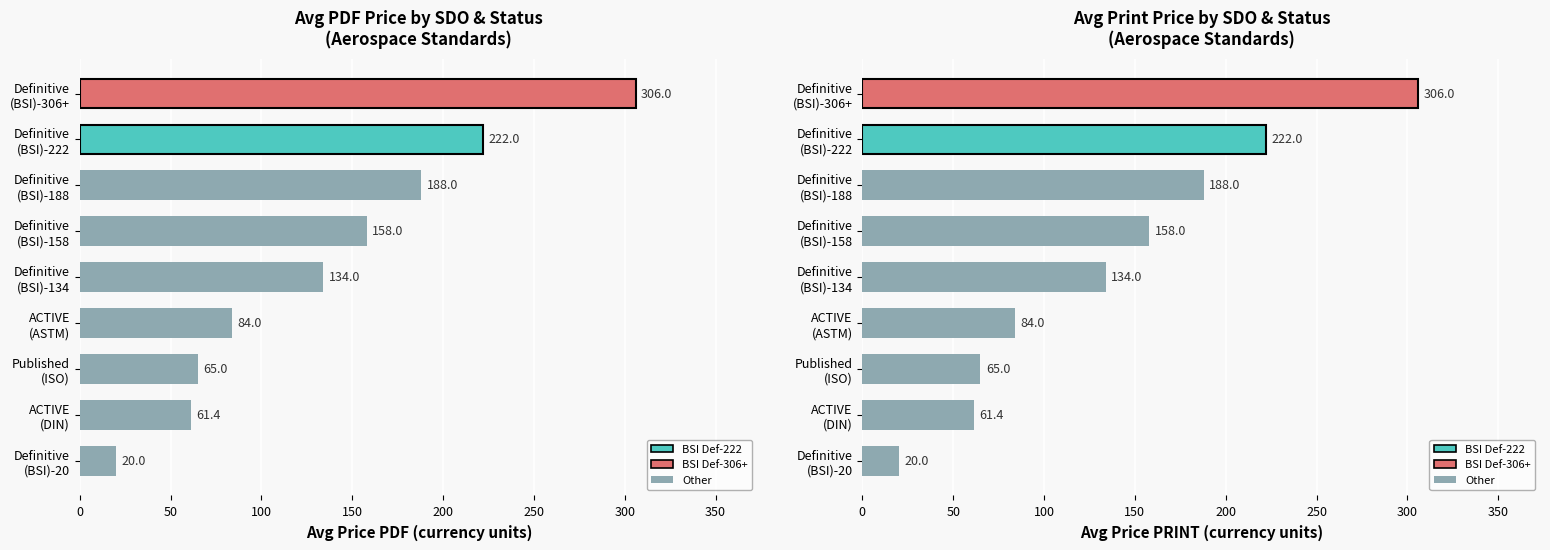

Which category has the highest value in the Avg Price (PRINT) series?

BSI-Definitive-306